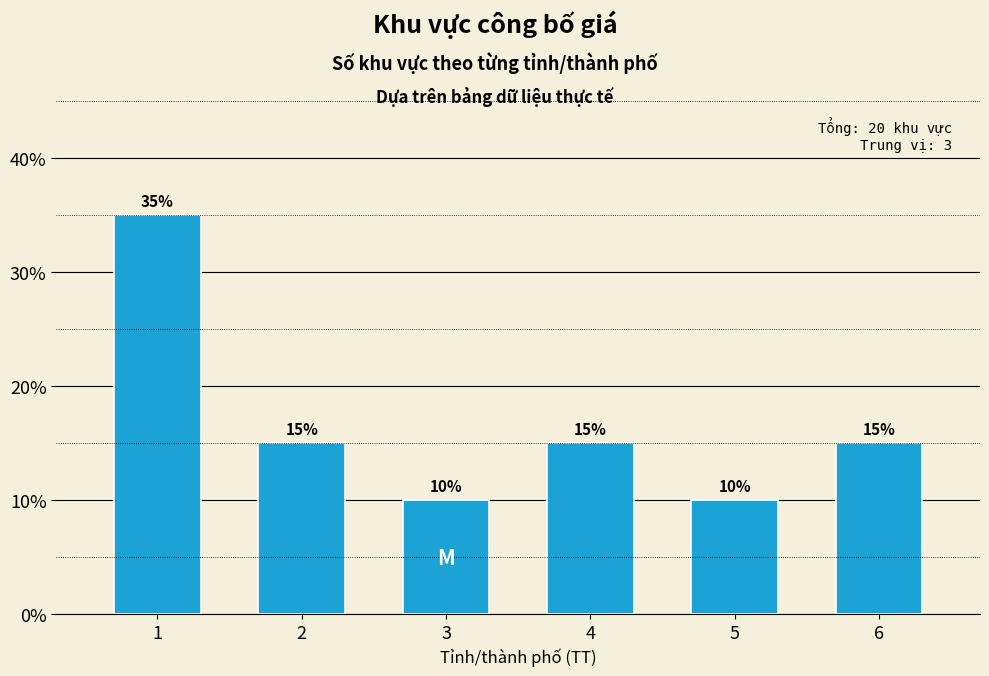

Reading right to left, list all the values displayed in this chart.

15	10	15	10	15	35